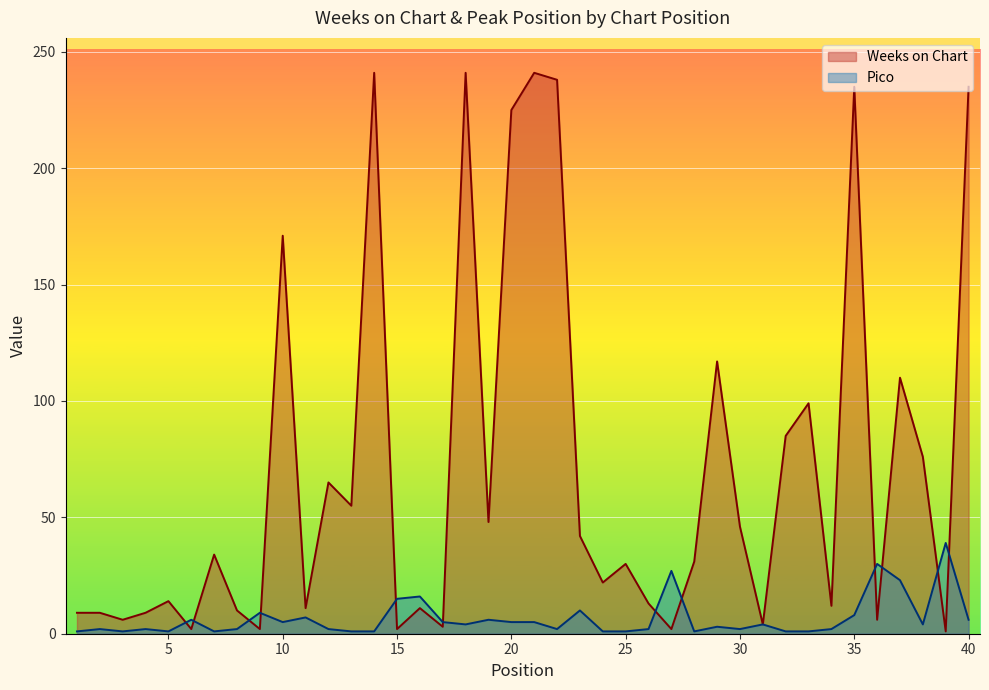

What is the spread (max minus min) of values at 30?

44